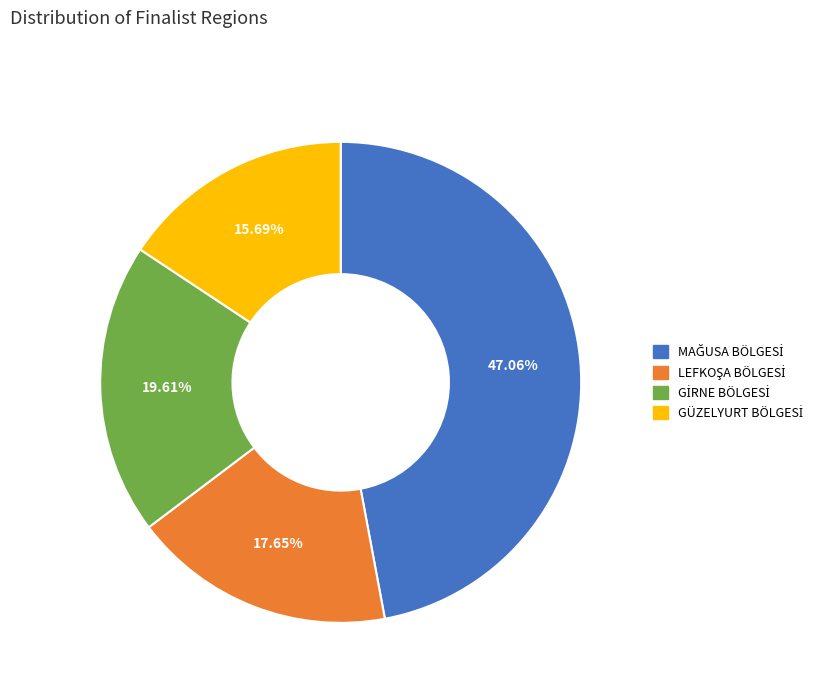

How many segments does this pie chart have?

4